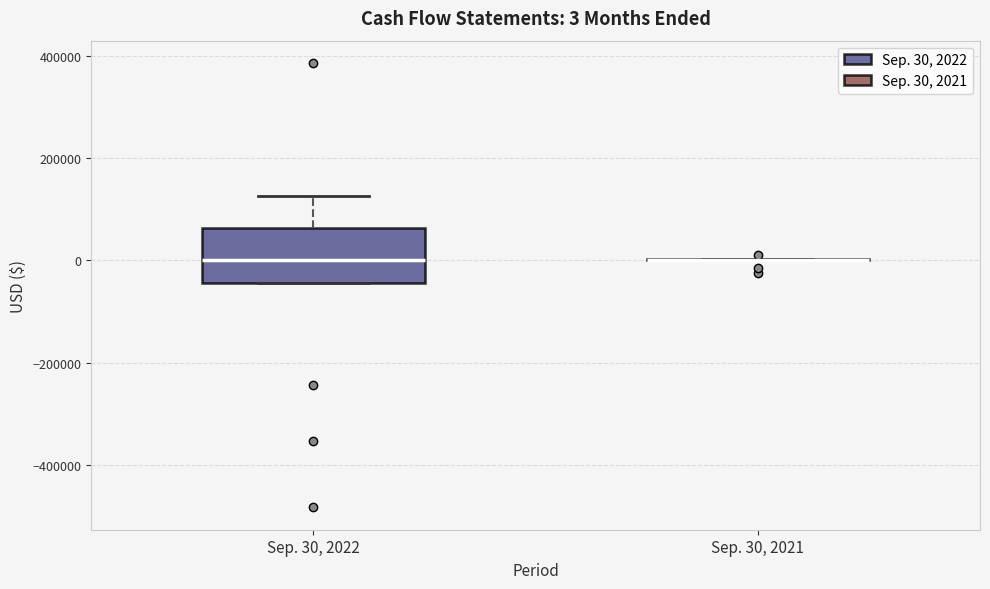

Comparing the boxes themselves (not the whiskers), which one is the tallest?

Sep. 30, 2022